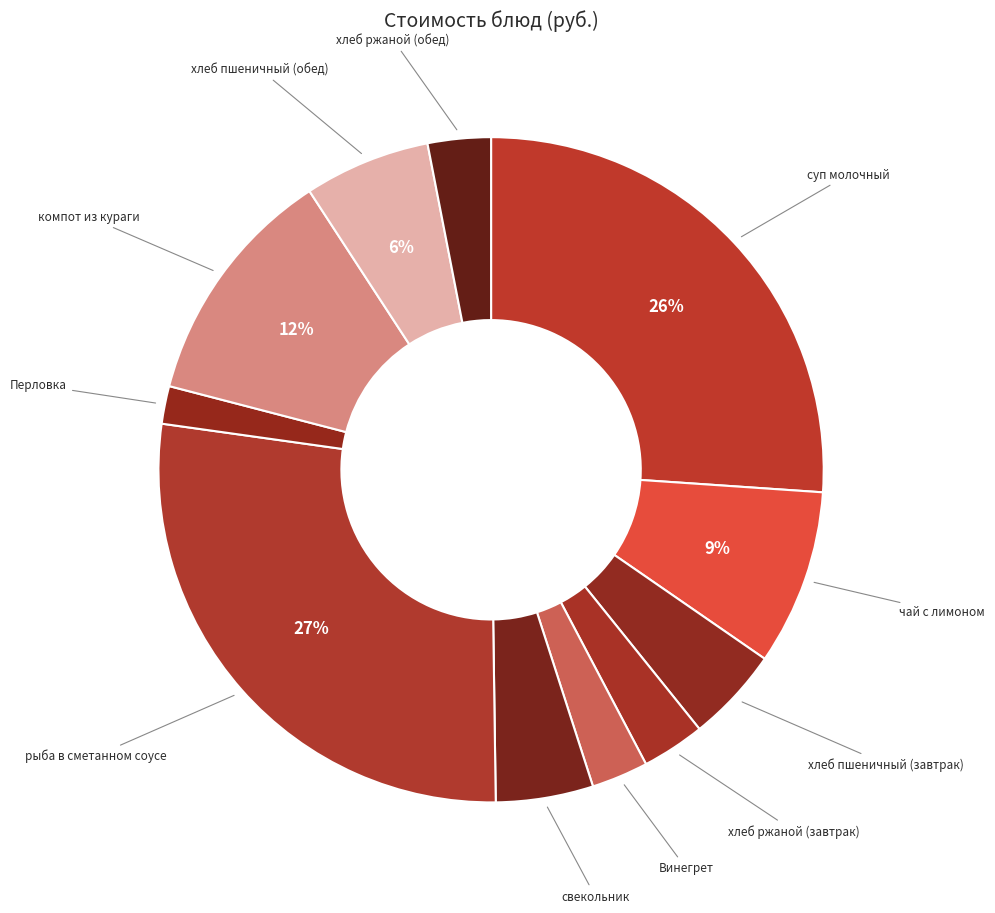

Is there a majority slice in this chart?

No